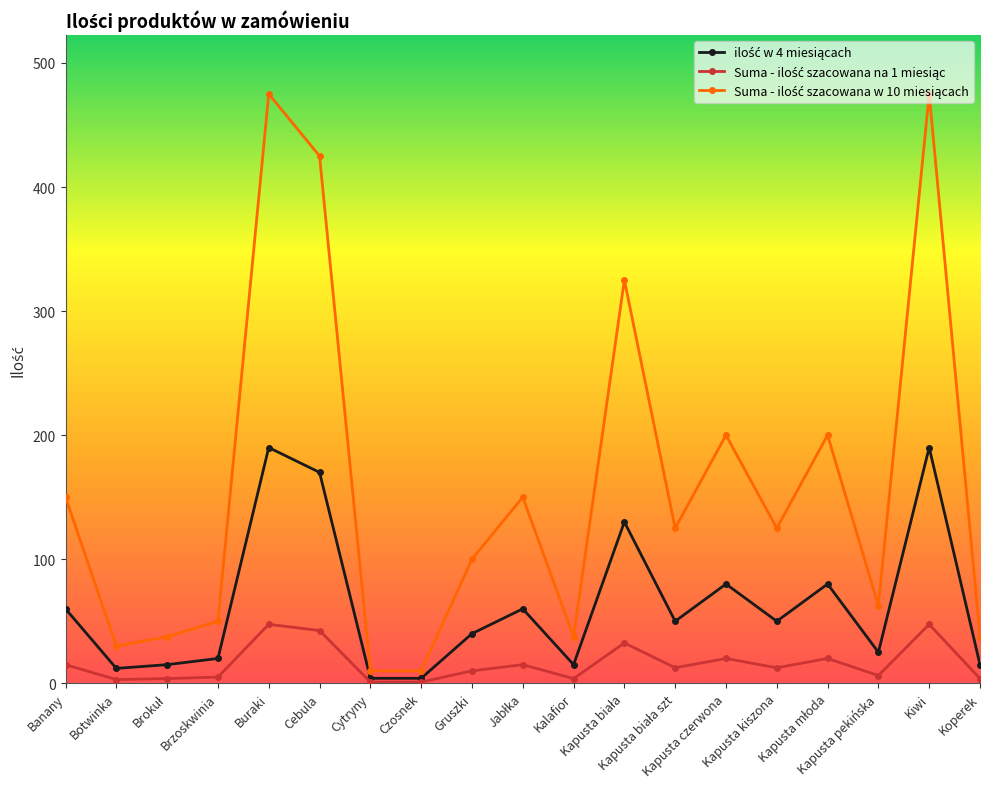

How many categories are shown in the chart?

19